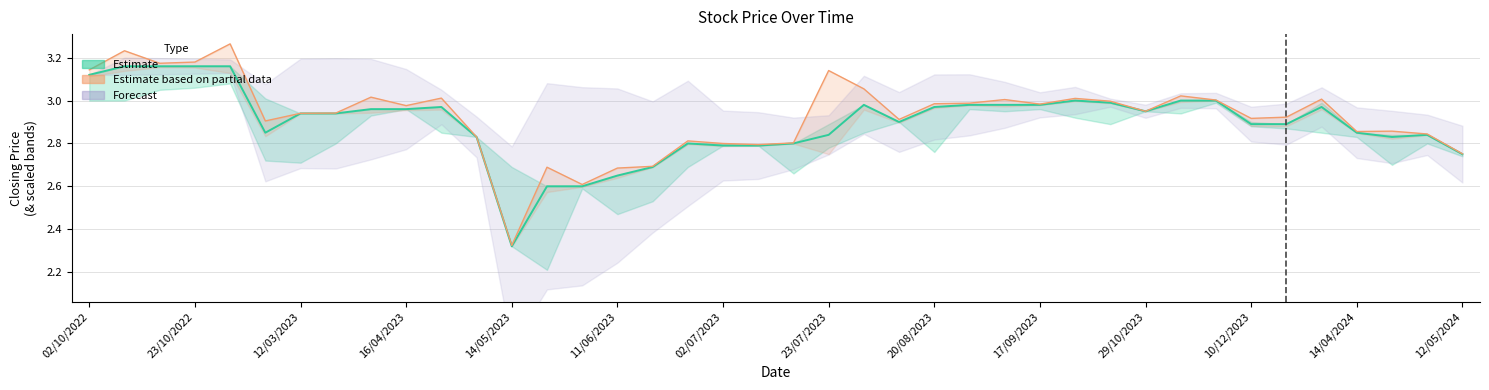

Reading left to right, transcribe all the data shown in this chart.

3.1	3.2	3.2	3.2	3.2	2.9	2.9	2.9	3.0	3.0	3.0	2.8	2.3	2.6	2.6	2.6	2.7	2.8	2.8	2.8	2.8	2.8	3.0	2.9	3.0	3.0	3.0	3.0	3.0	3.0	3.0	3.0	3.0	2.9	2.9	3.0	2.9	2.8	2.8	2.8